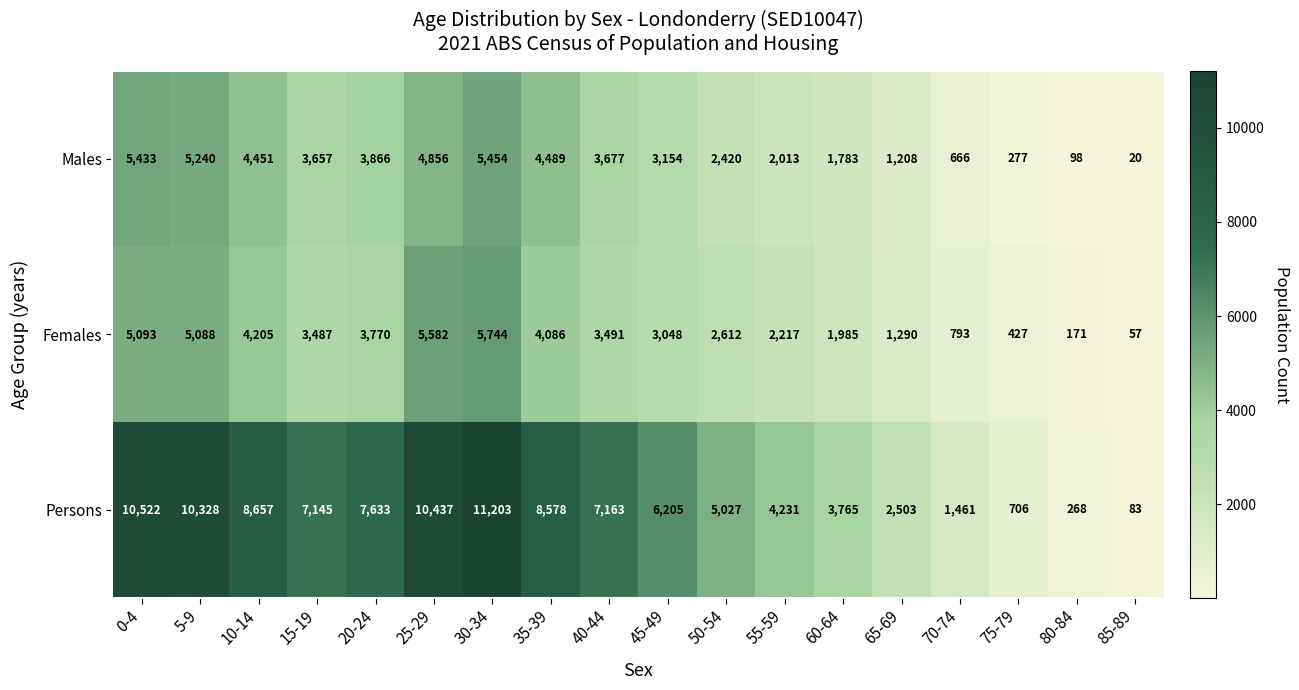

At which category is the sum across all series the highest?

30-34